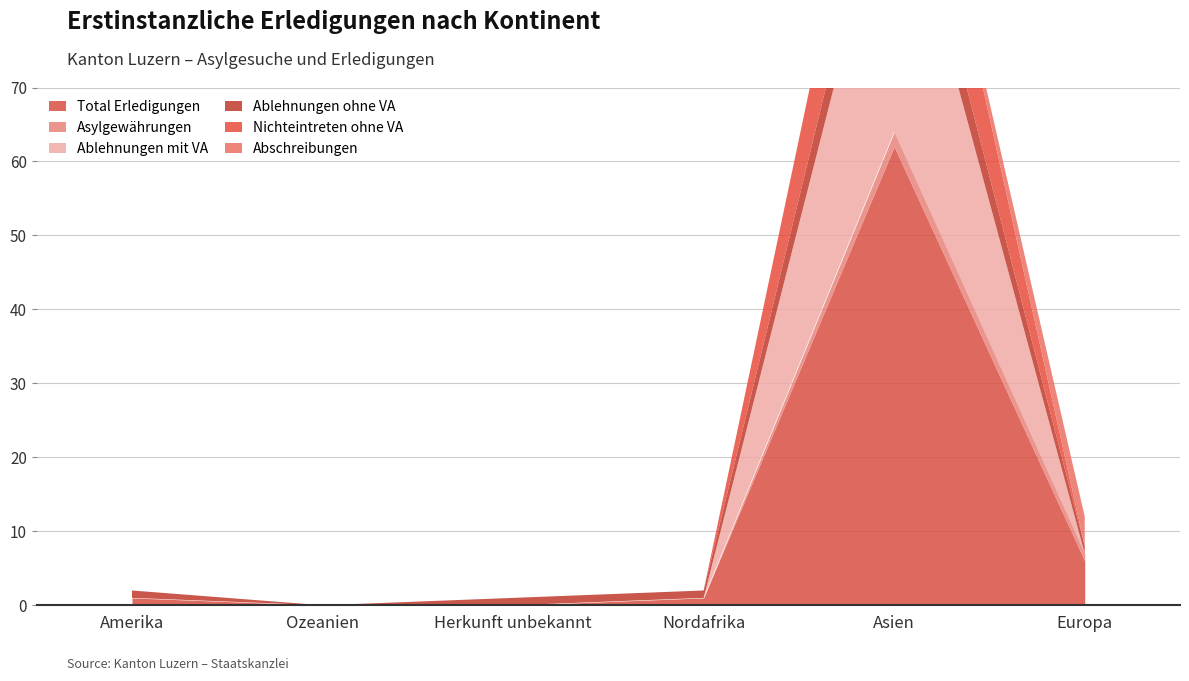

The Ablehnungen ohne VA series shows 1 at Amerika. True or false?

False